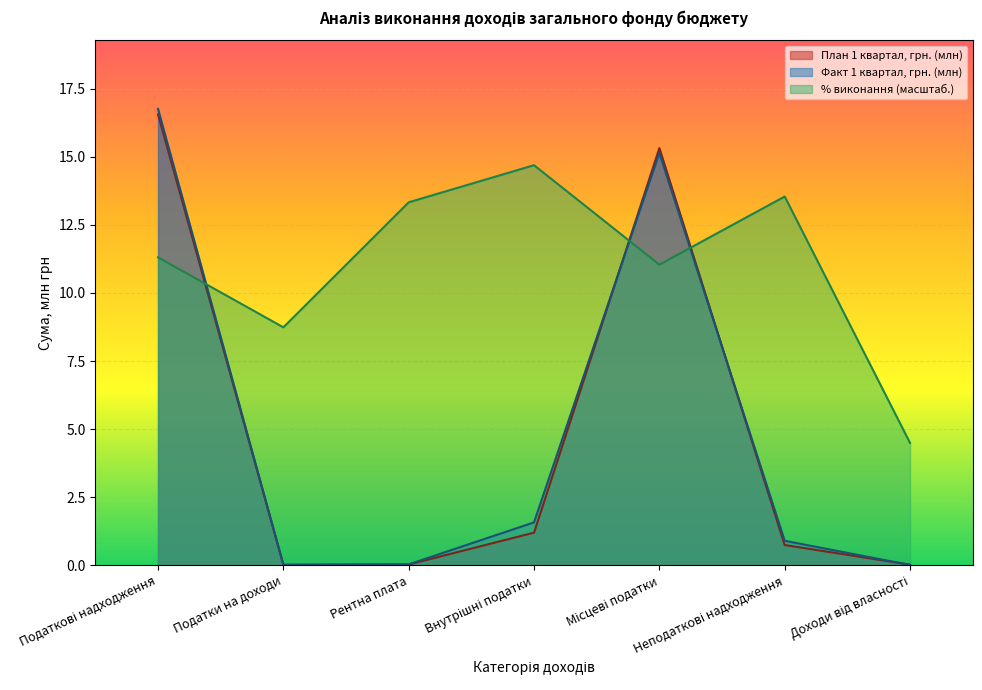

What is the average value of the План 1 квартал, грн. series?

4.8